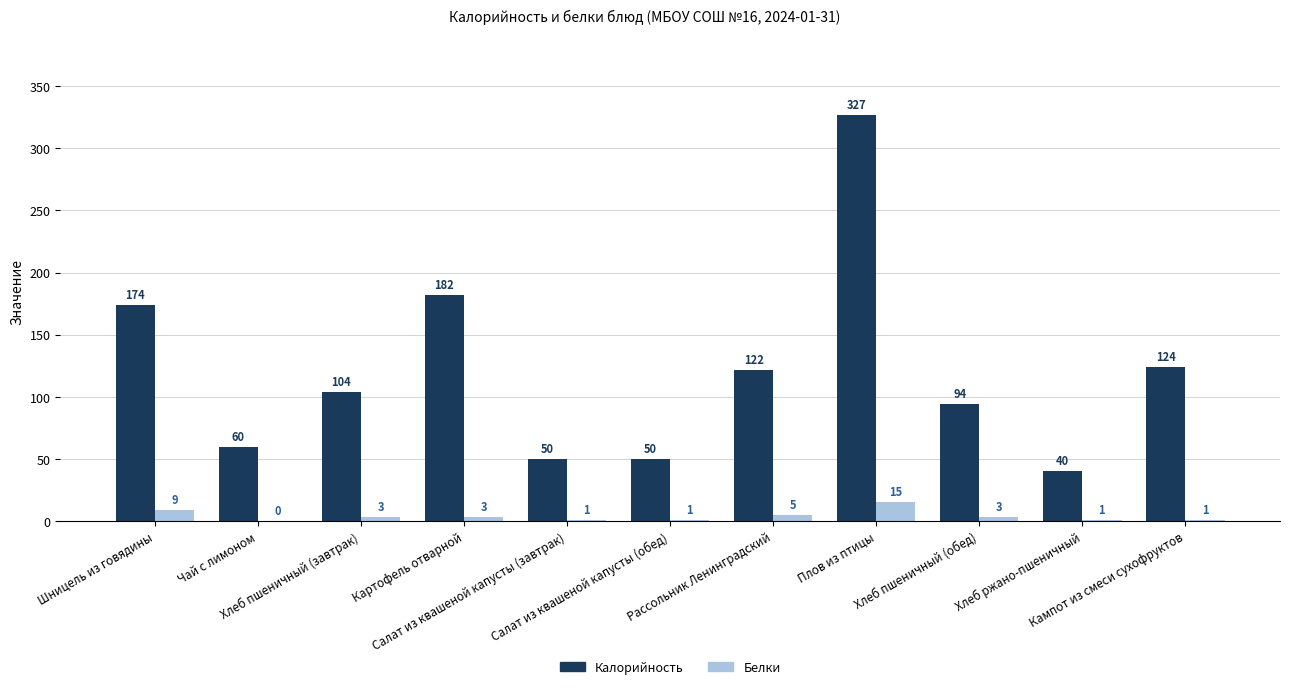

Which series has the largest total across all categories?

Калорийность